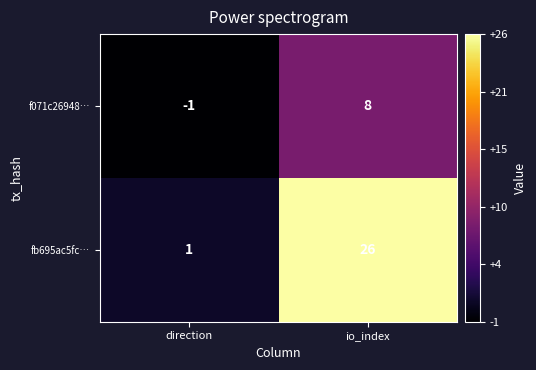

What is the maximum value shown in the chart?

26